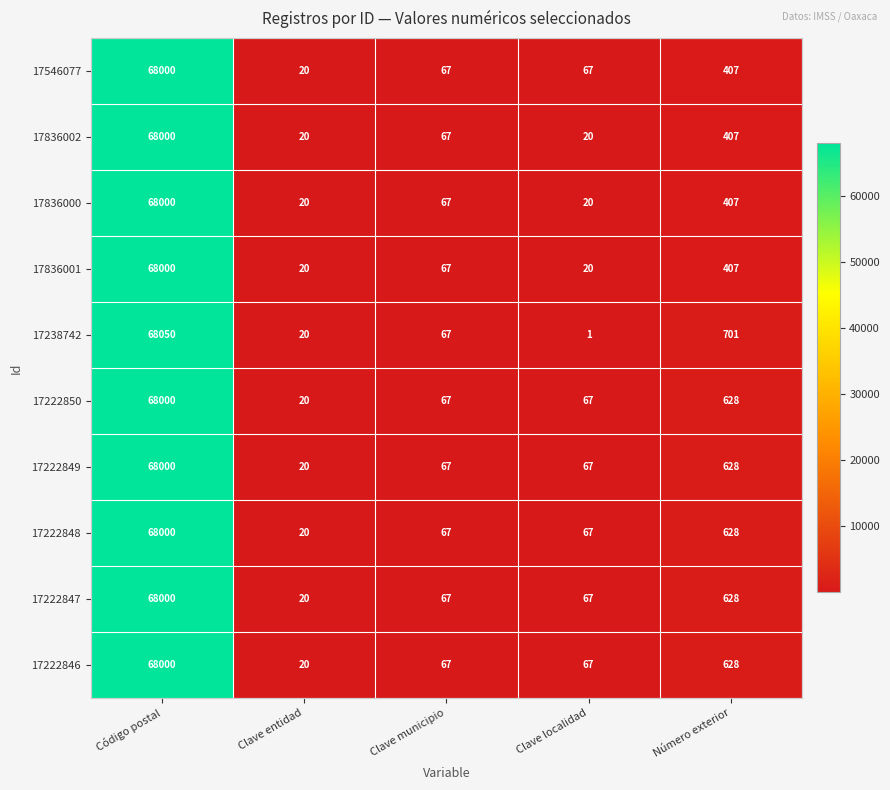

Is it true that 17836001 equals 32 at Clave localidad?

False